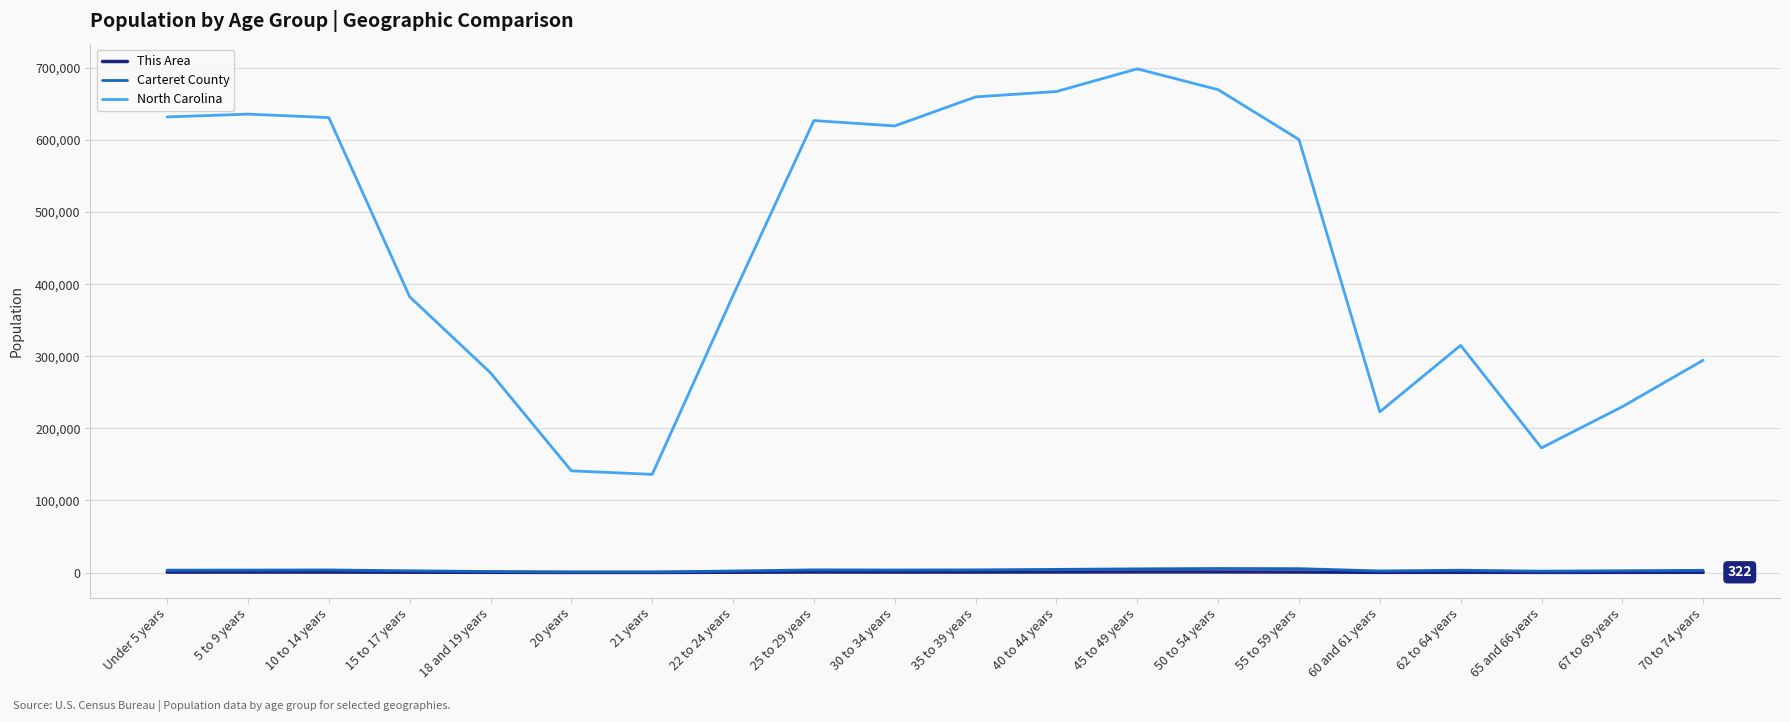

What is the total value across all series at 15 to 17 years?

385338